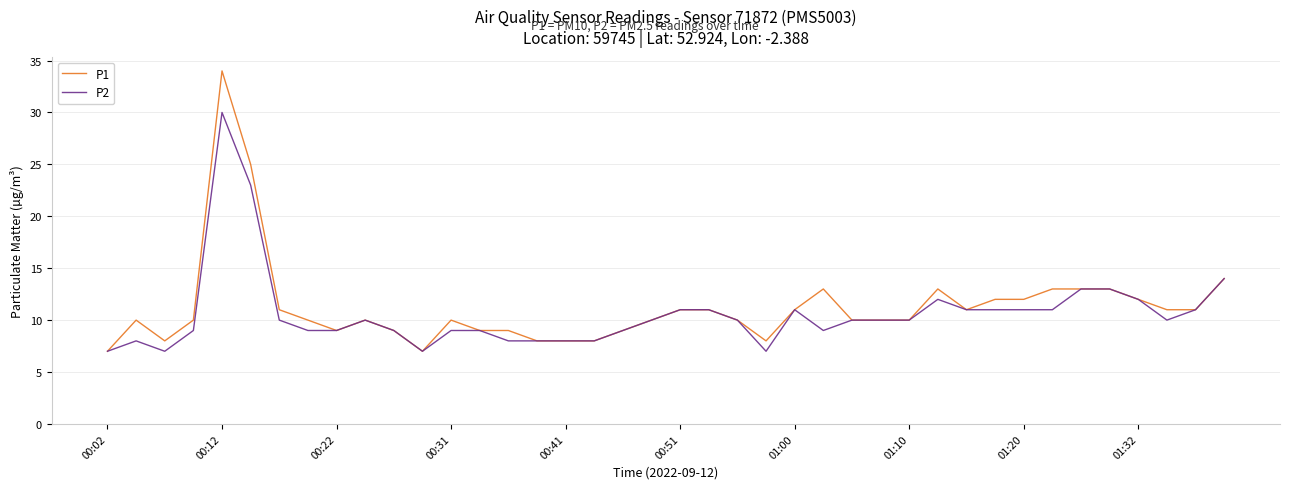

What are all the series names shown in the legend?

P1, P2